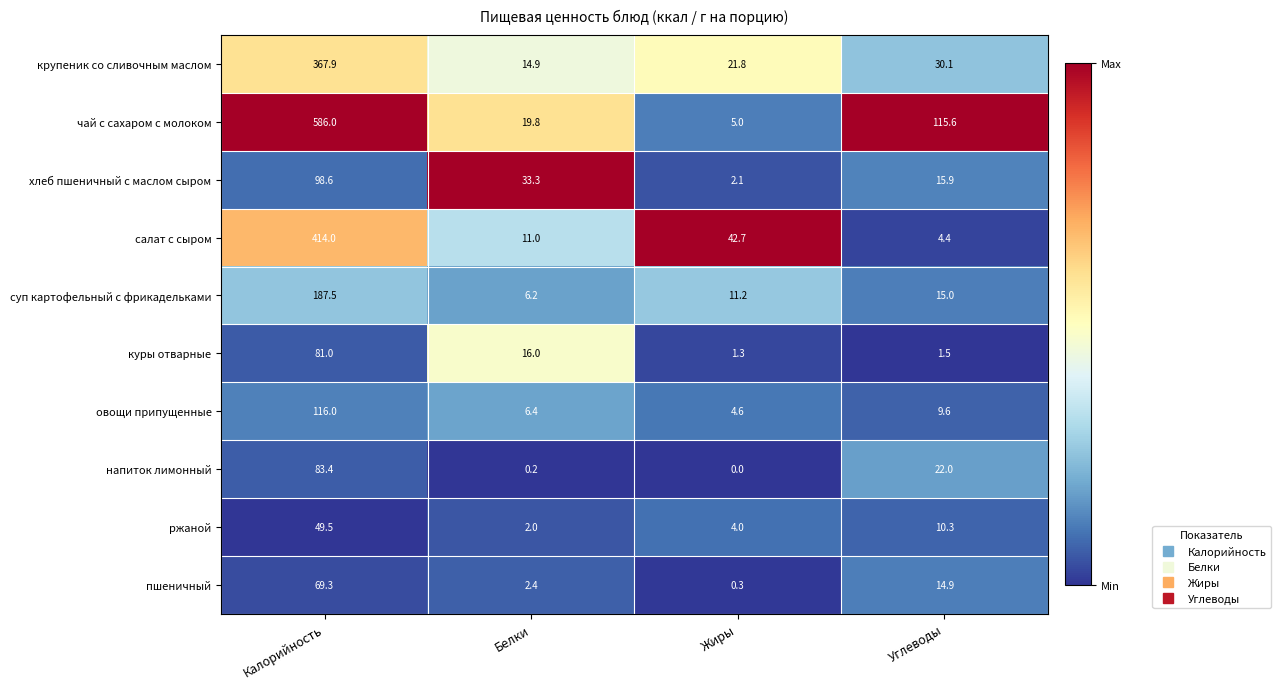

What is the highest value of the пшеничный series?

69.3